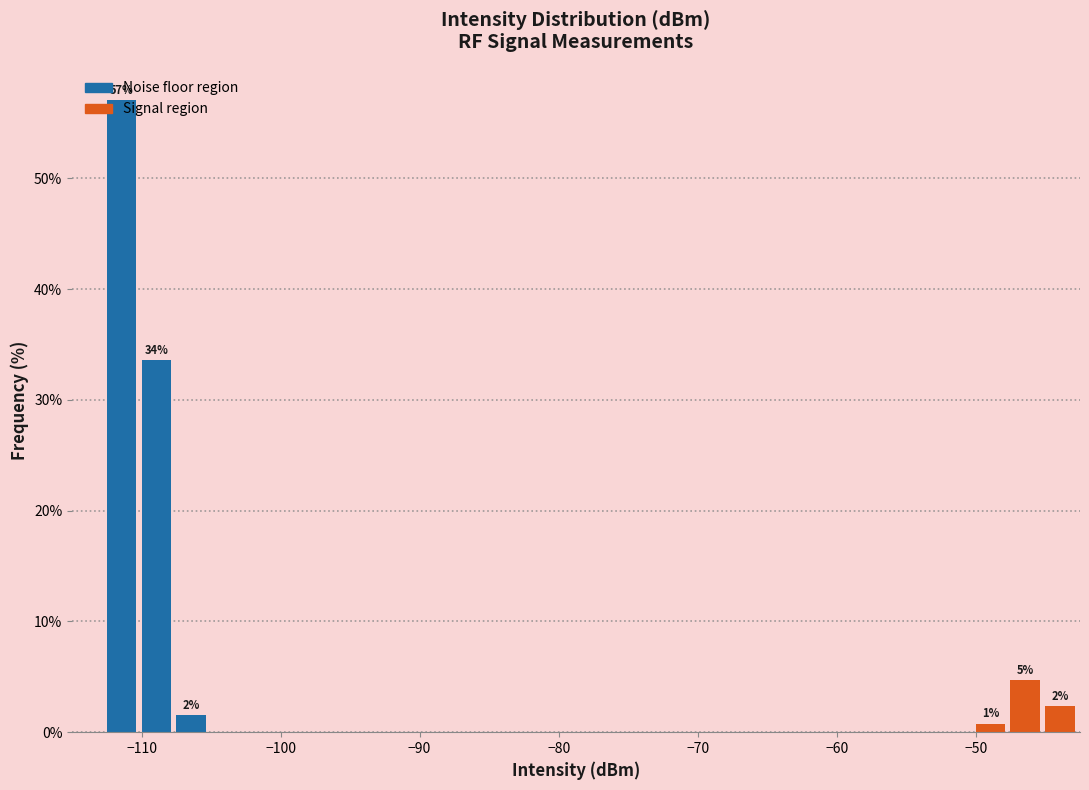

Read against the x-axis, roughly where is the centre of the tallest bar?

-111